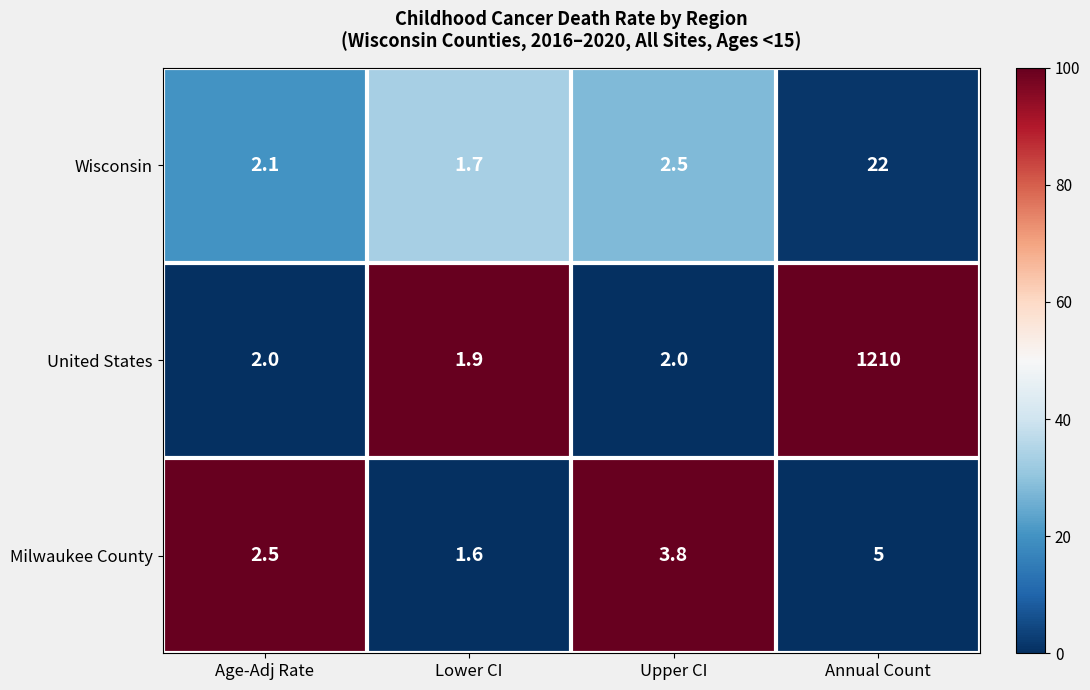

At Lower CI, list the series in order from largest to smallest.

United States, Wisconsin, Milwaukee County